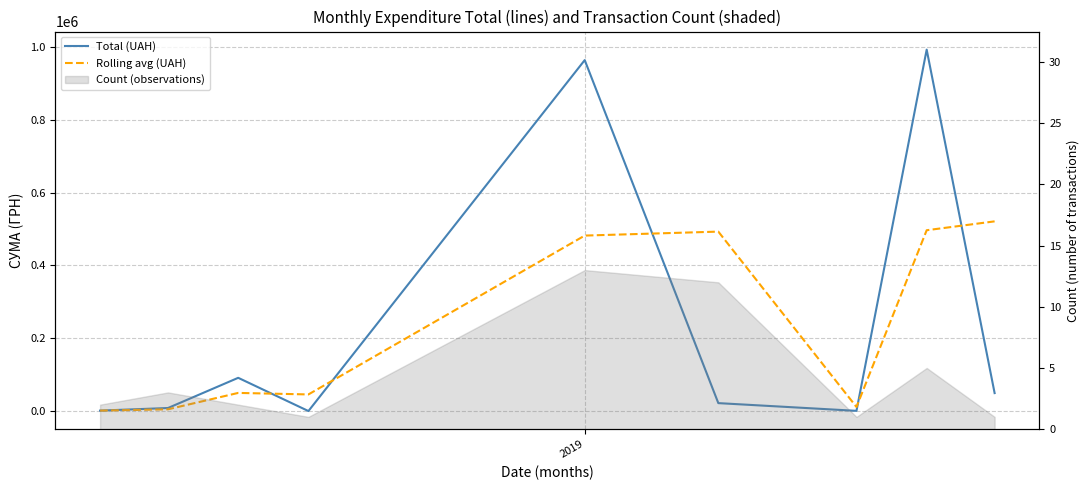

What is the minimum value for Rolling avg (UAH)?

1468.0